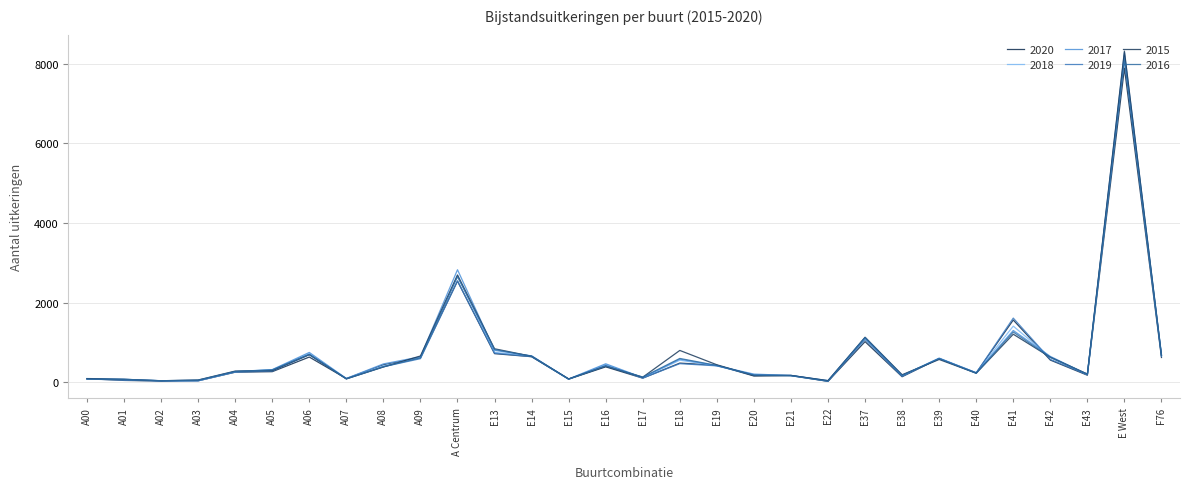

How many times do 2019 and 2015 cross each other?

8